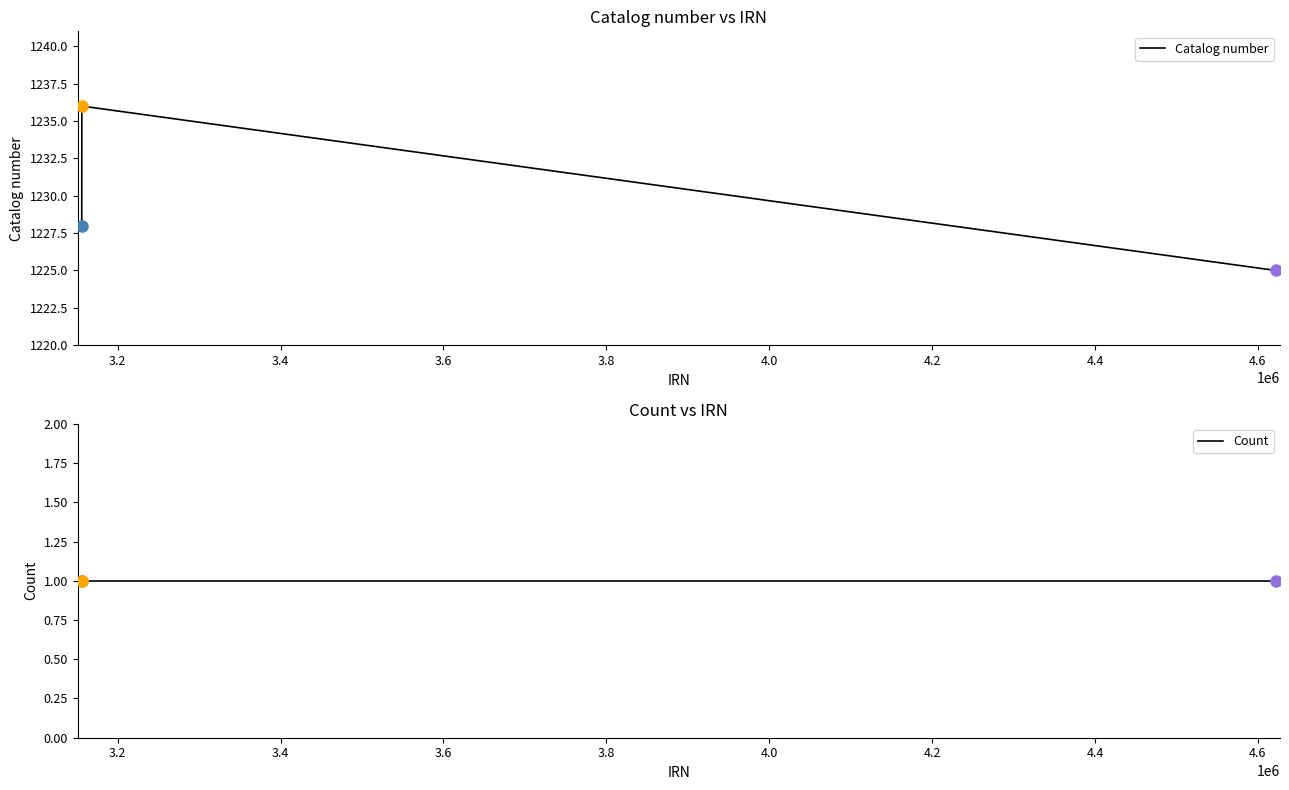

What is the lowest value of the Catalog number series?

1225